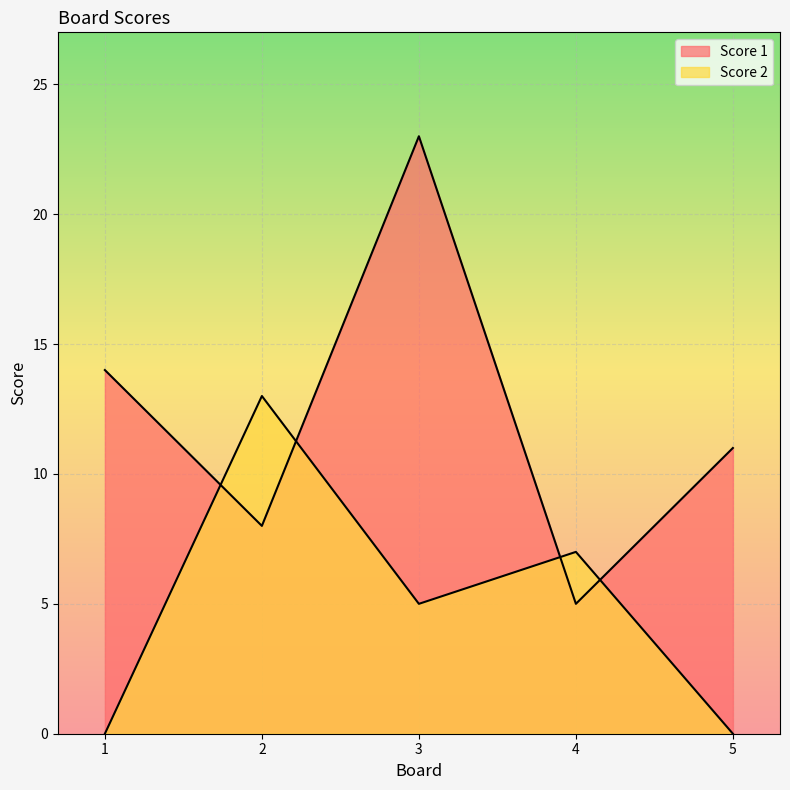

What is the value of the Score 1 point at the 1st from the left?

14